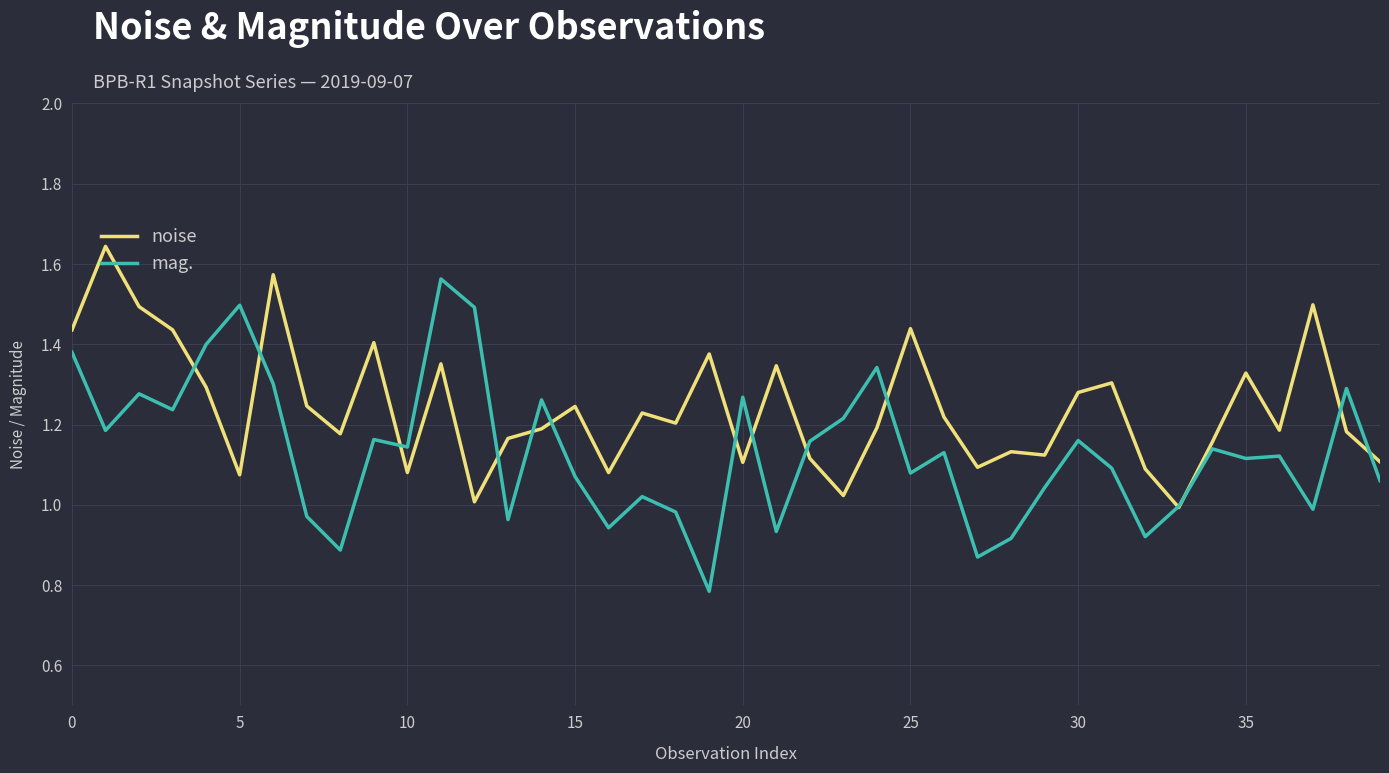

Which series has the largest total across all categories?

noise